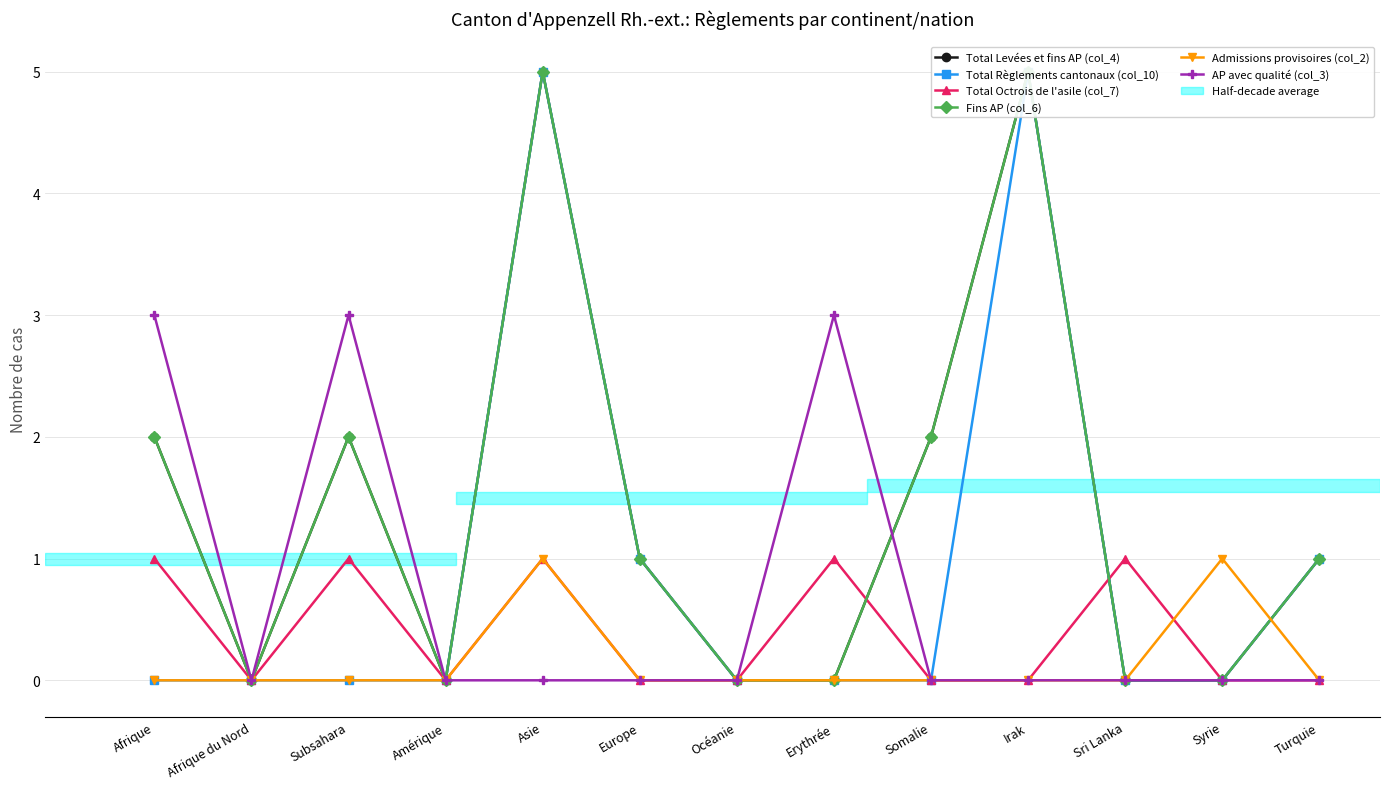

What is the spread (max minus min) of values at Afrique?

3